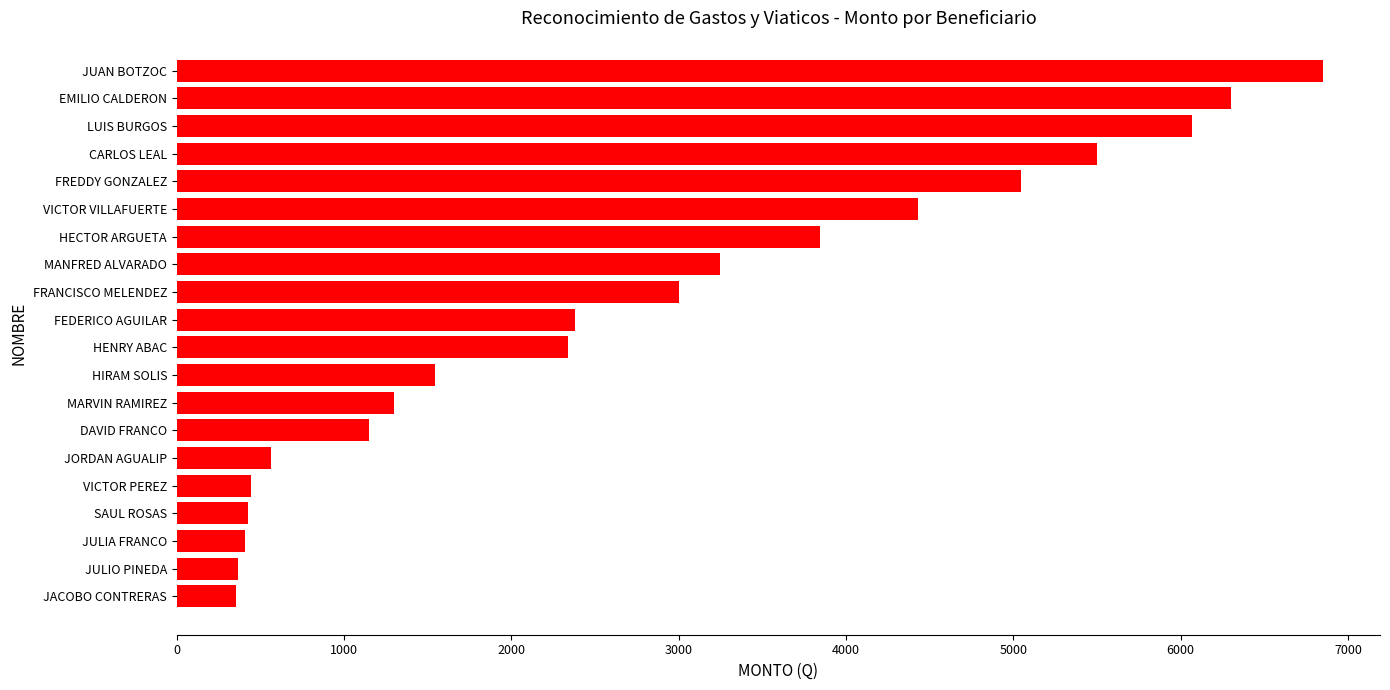

Which has a higher value, FEDERICO AGUILAR or JORDAN AGUALIP?

FEDERICO AGUILAR